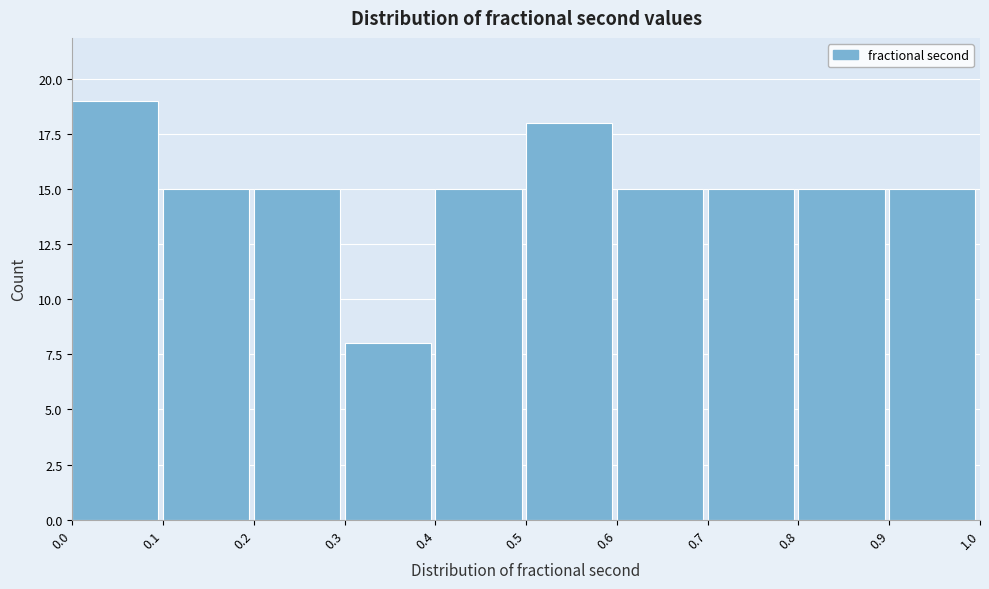

Over which range of the x-axis is the bar tallest?

0.0 to 0.1